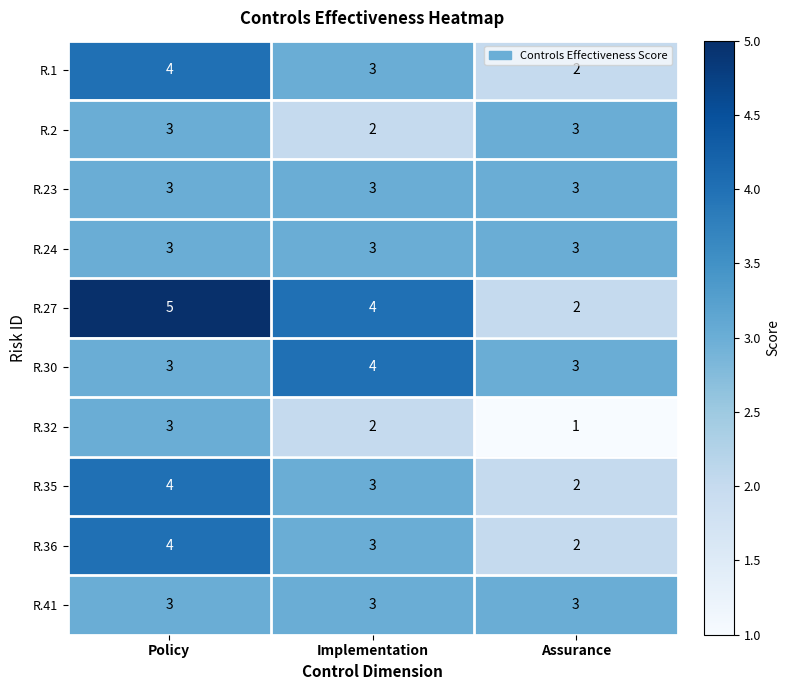

The value of R.30 at Policy is 5. True or false?

False